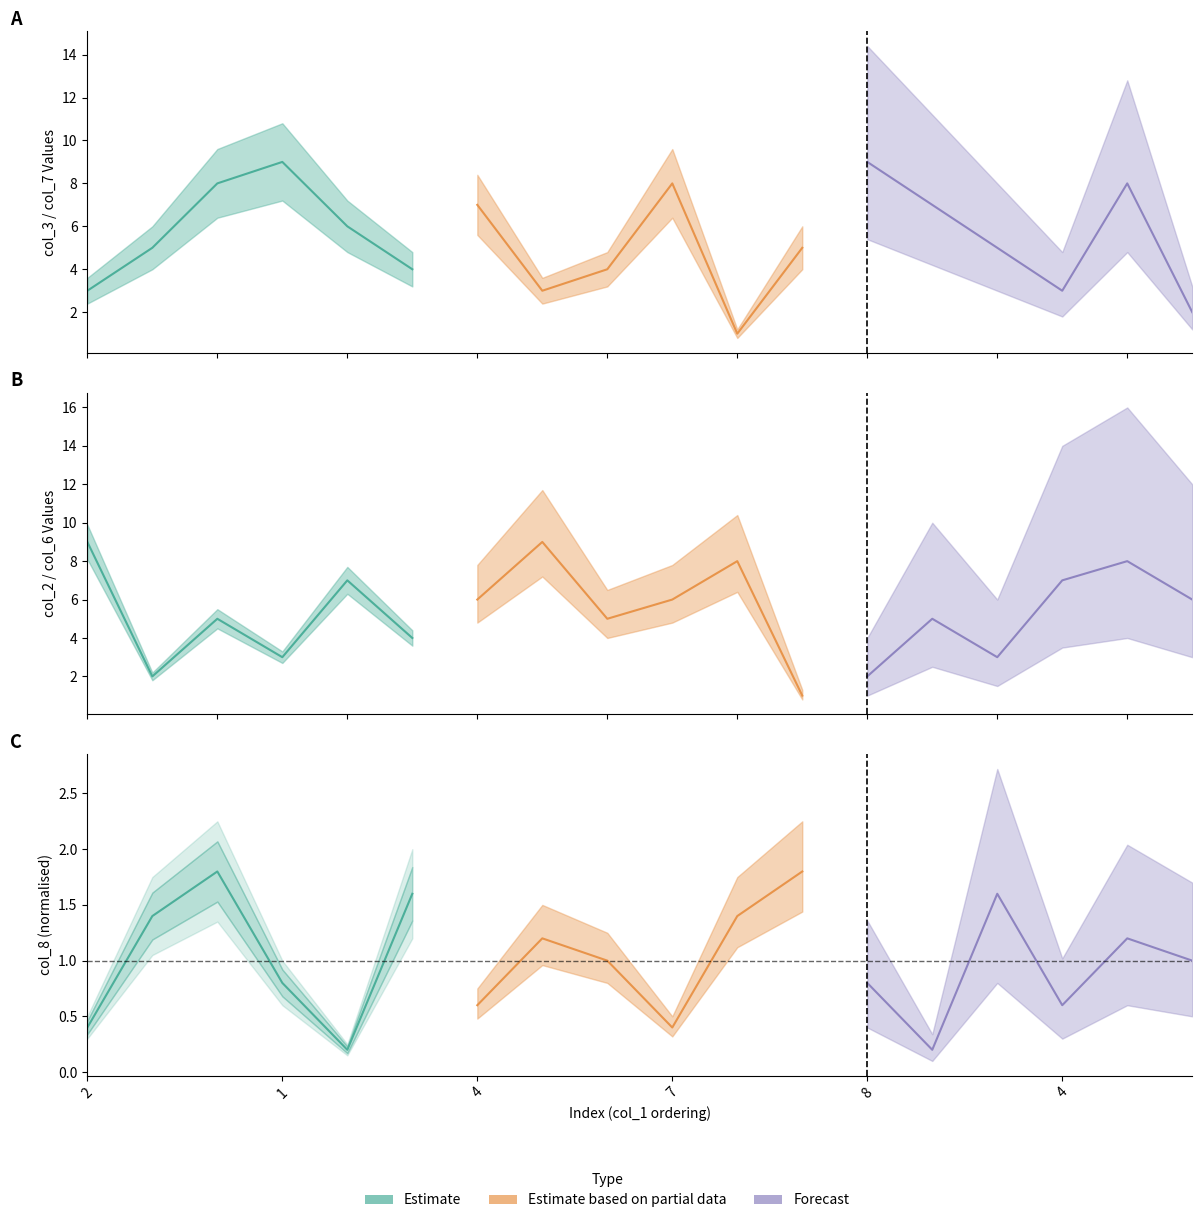

At which category does the chart reach its peak across all series?

1